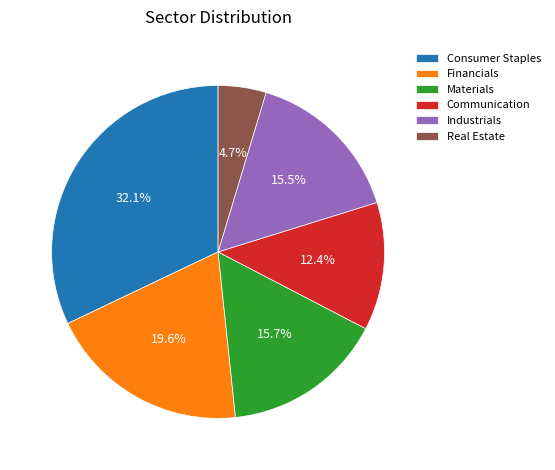

What is the largest slice in the pie chart?

Consumer Staples